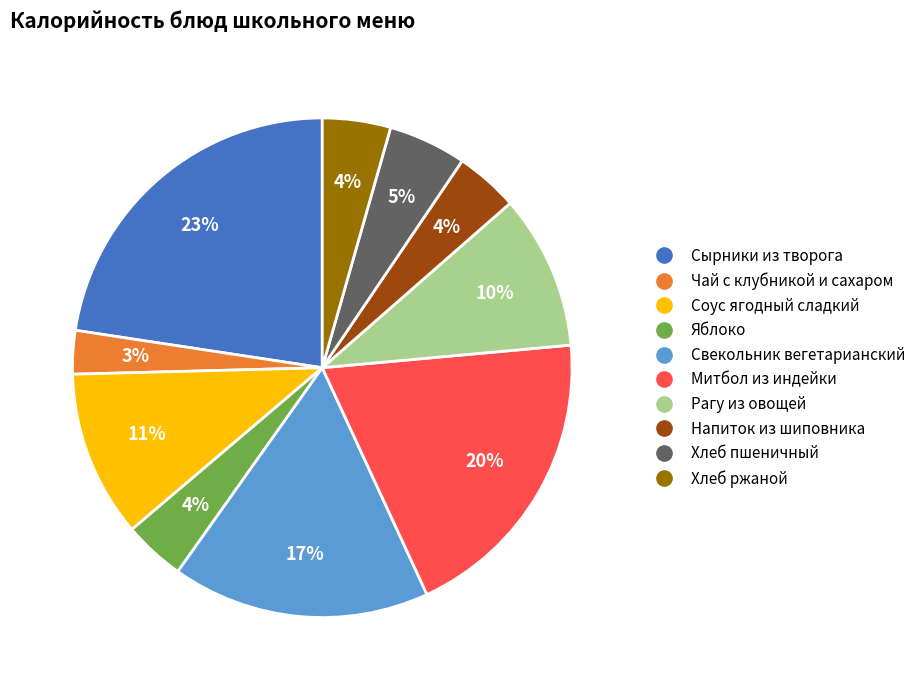

Approximately how many times larger is the value at Чай с клубникой и сахаром compared to Соус ягодный сладкий?

0.3